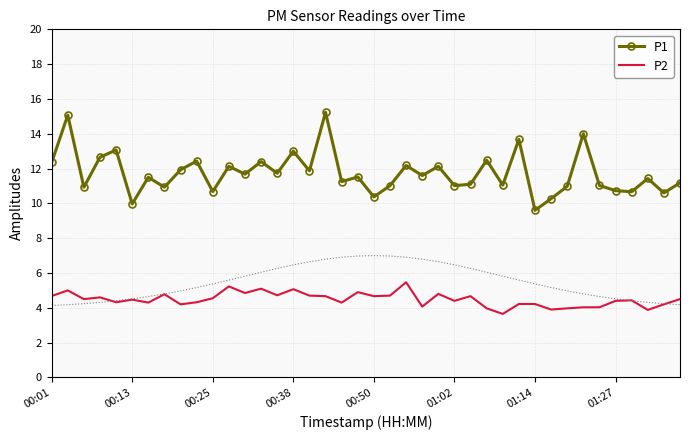

How many data points in P2 are above 4?

35